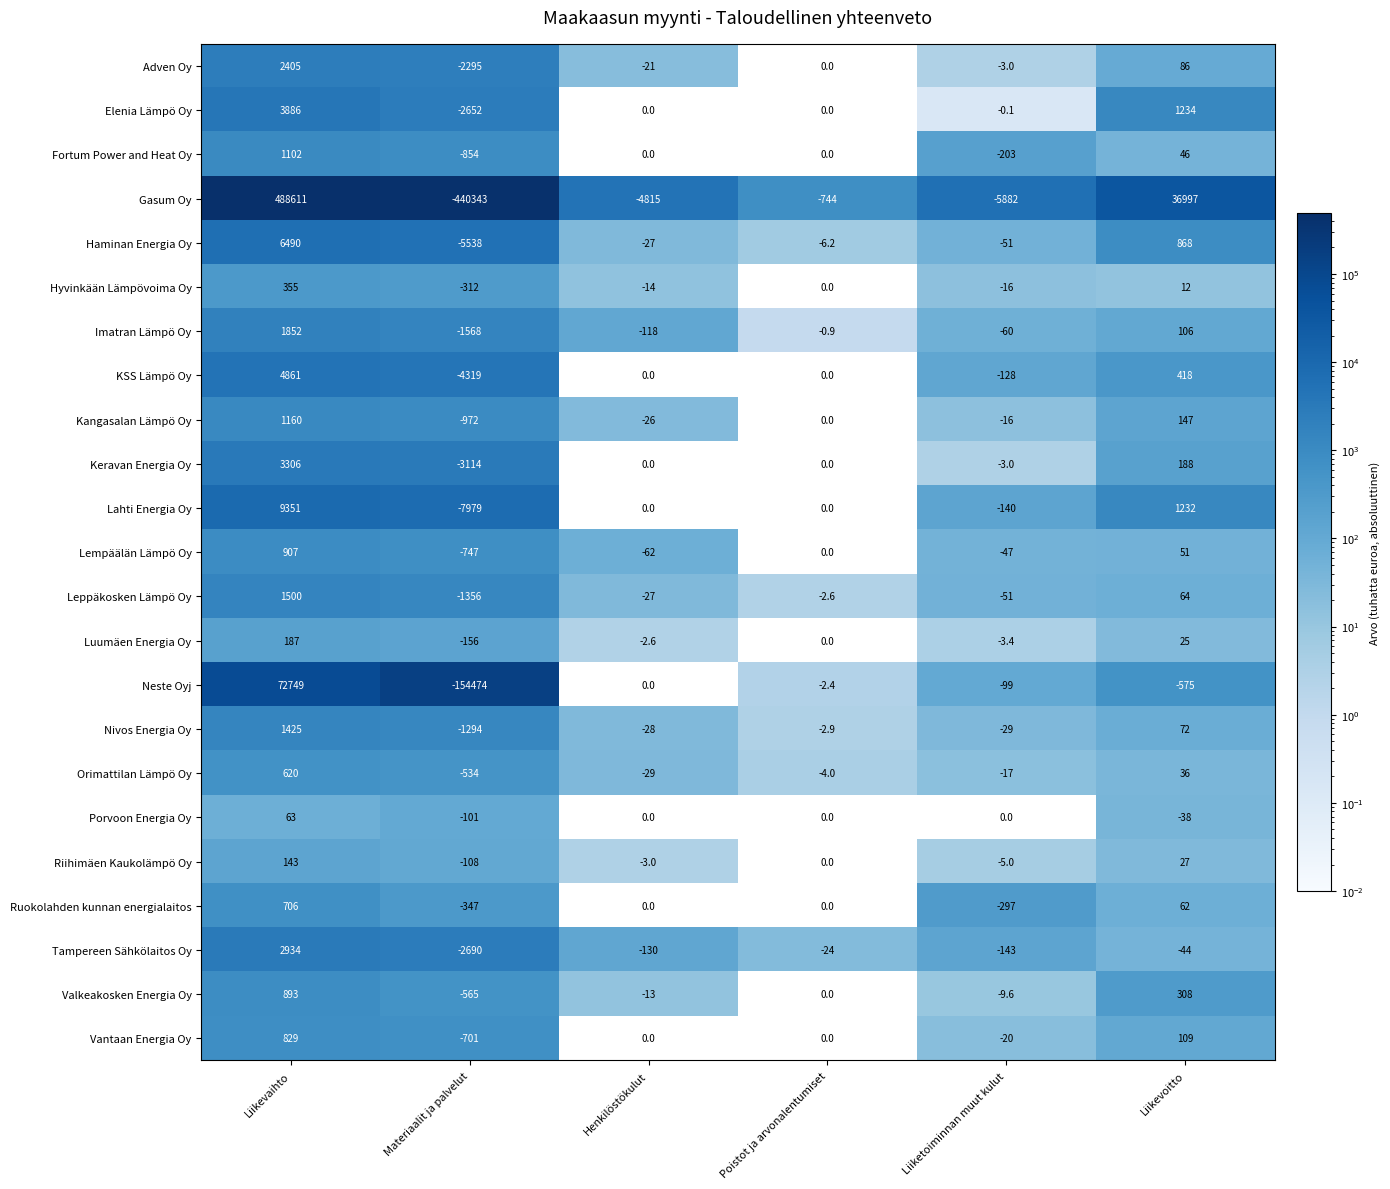

What is the difference between the second highest and minimum values in the Porvoon Energia Oy series?

101.0